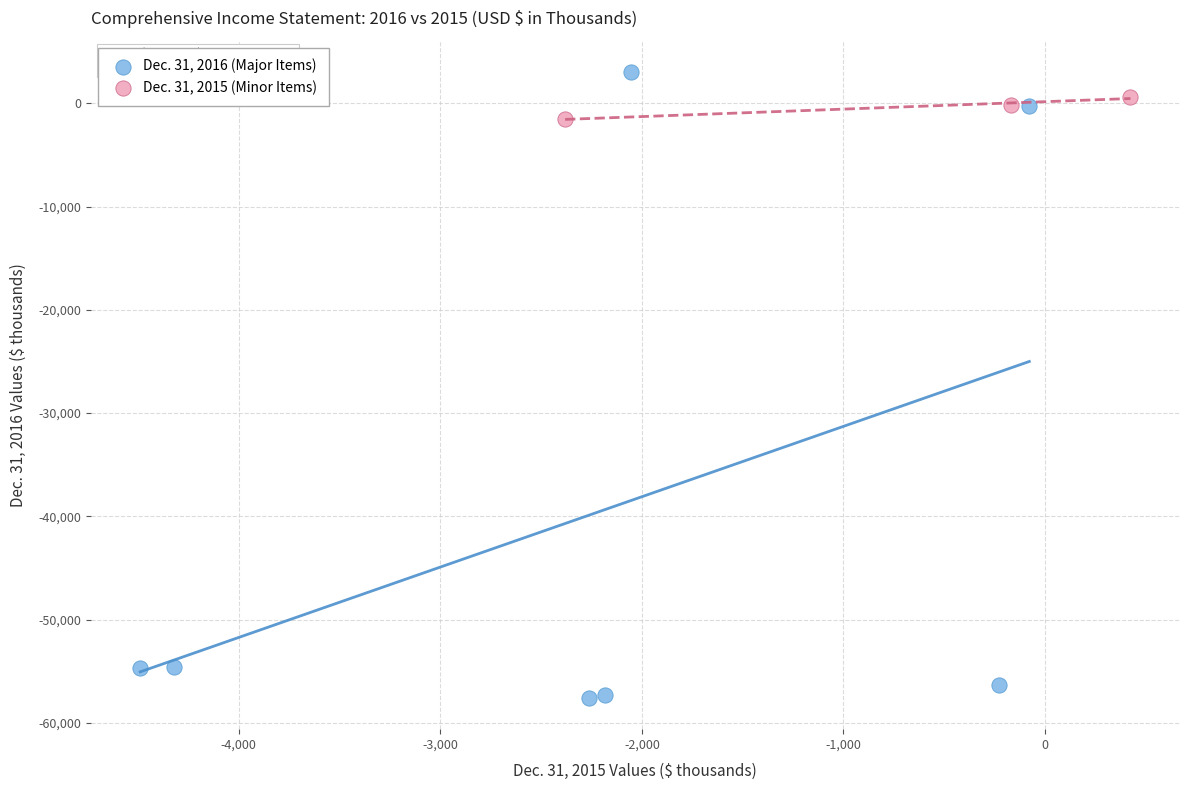

Which series contains the highest Y value?

Dec. 31, 2016 (Major Items)